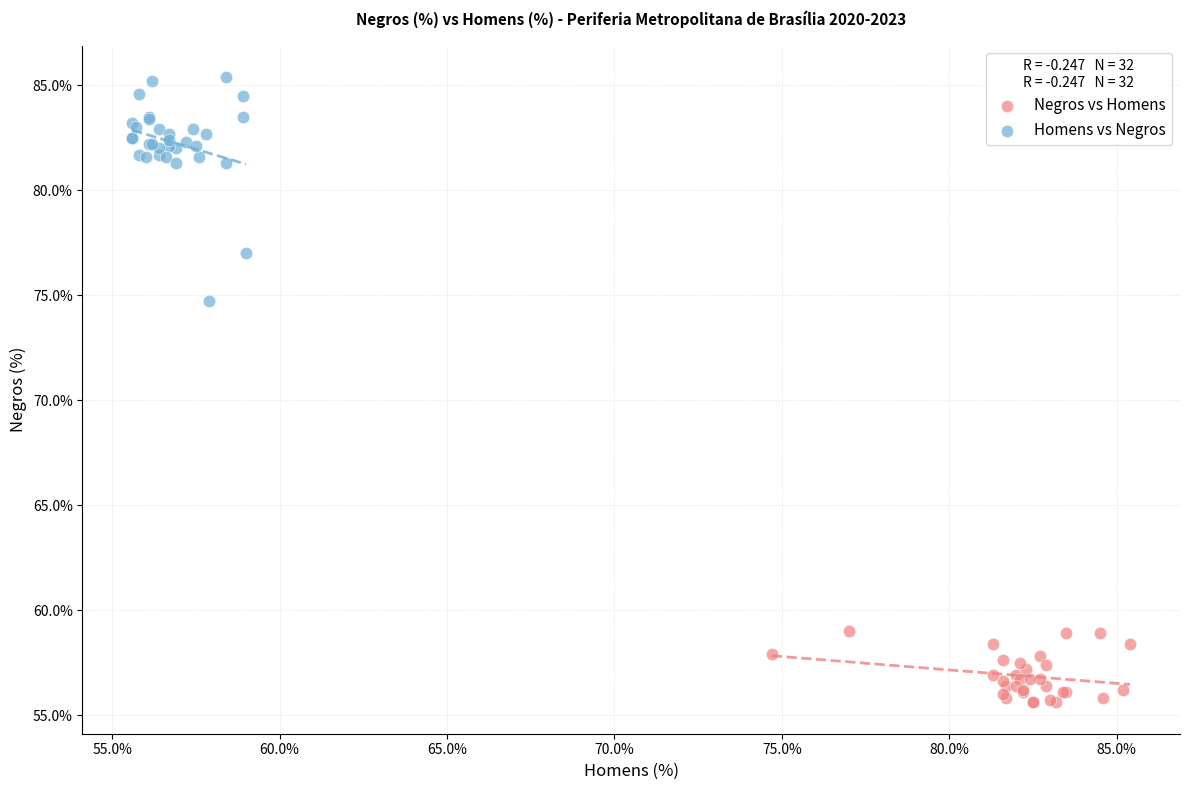

Which series has the widest spread of Y values?

Homens vs Negros